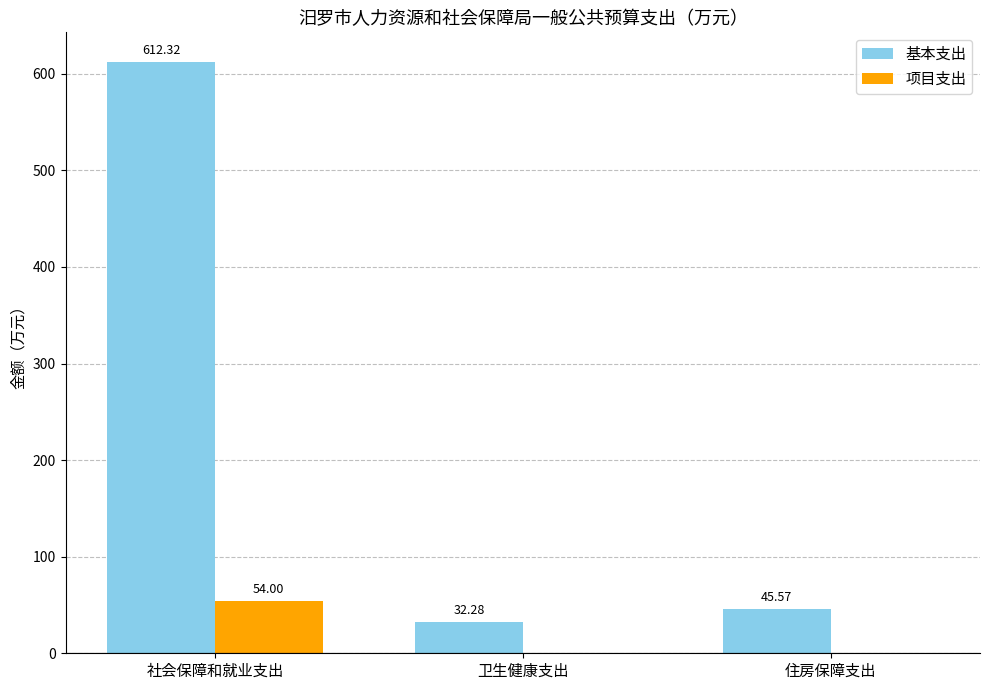

What is the greatest value displayed?

612.3